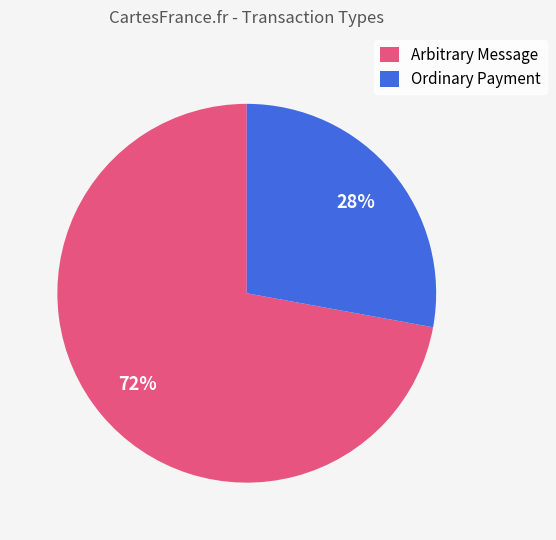

Which category accounts for the majority?

Arbitrary Message